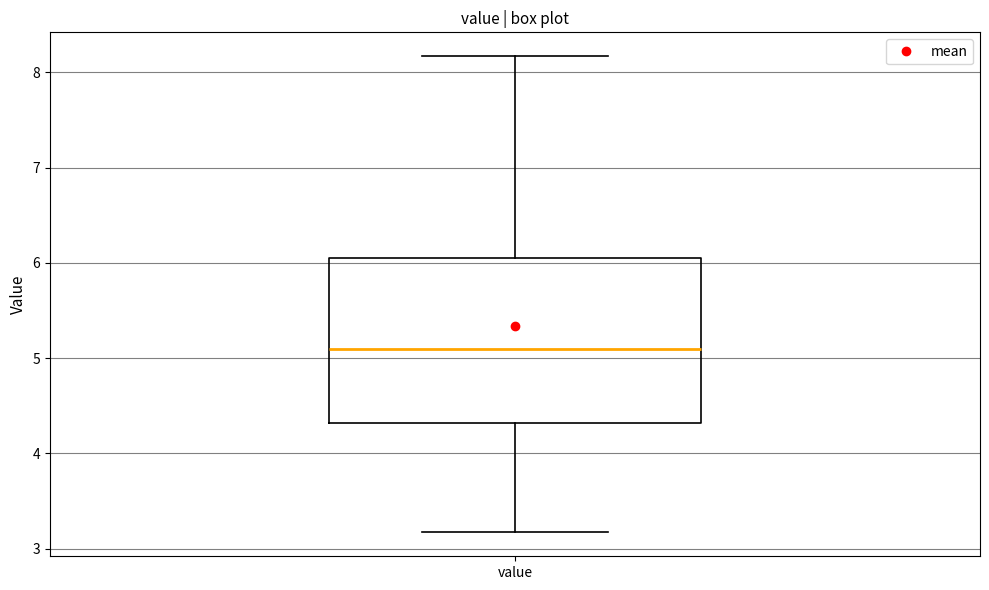

Transcribe this box plot: give where the median line is, the range the box spans, and where the two whiskers end, as read against the y-axis. The values are not printed on the chart, so give them approximately, as read against the axis.

median 5.1, box 4.3 to 6.1, whiskers 3.2 to 8.2